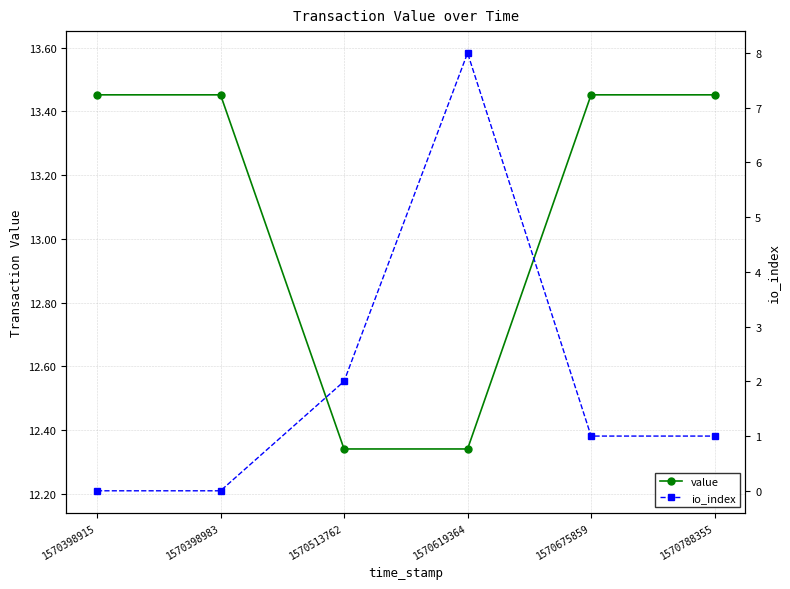

What are all the series names shown in the legend?

value, io_index